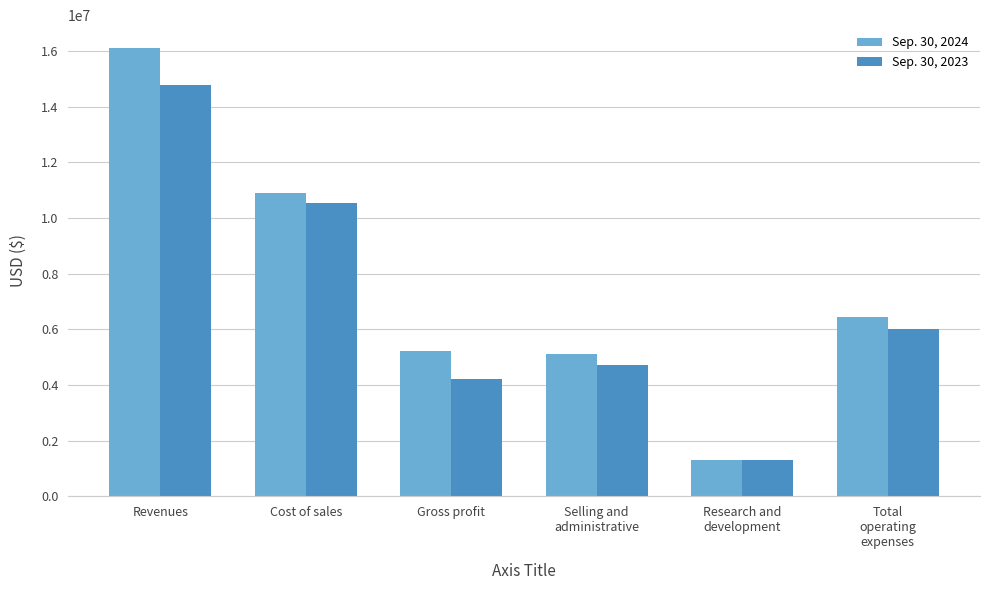

What is the difference between the maximum and minimum values in the Sep. 30, 2023 series?

13492000